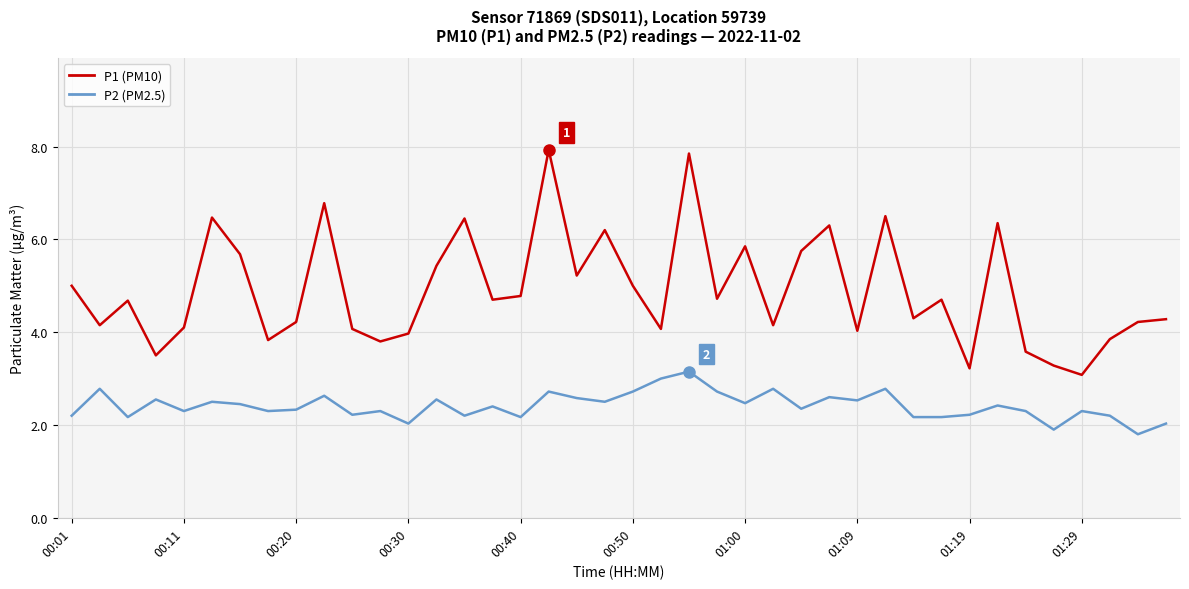

Which series has the widest spread of values?

P1 (PM10)